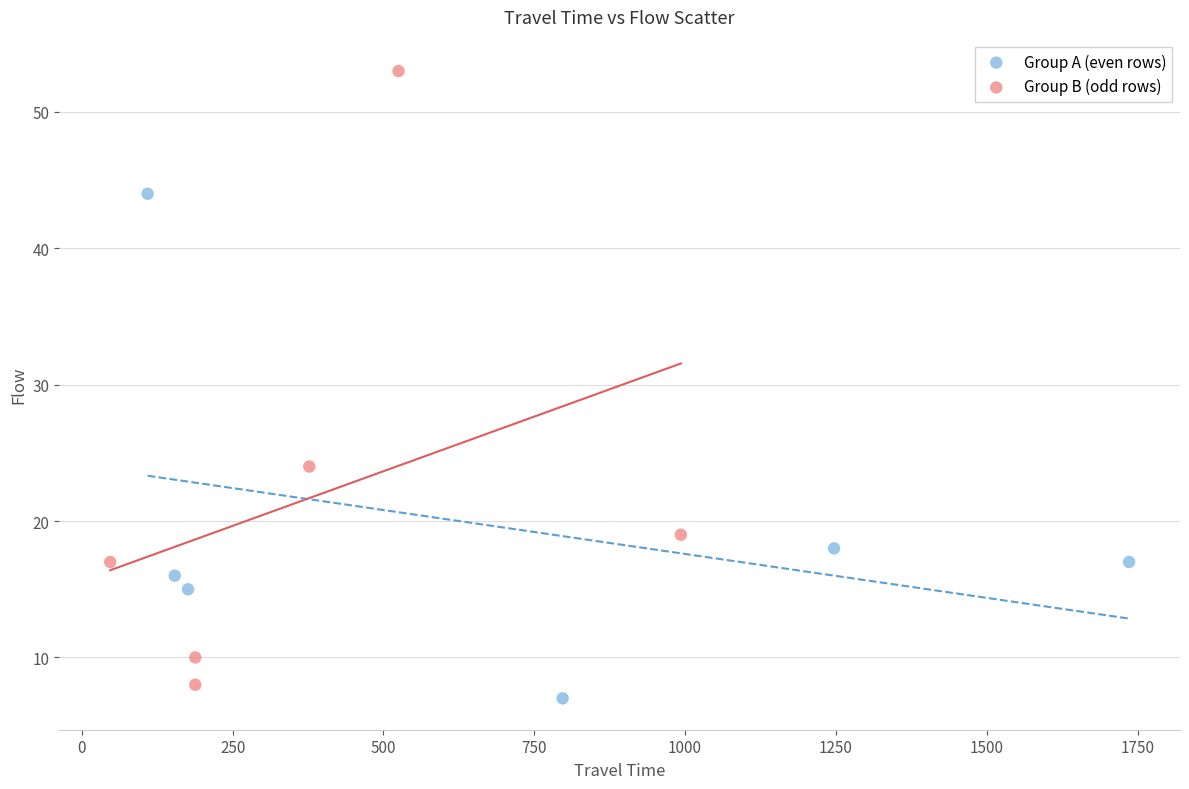

Which series contains the highest Y value?

Group B (odd rows)